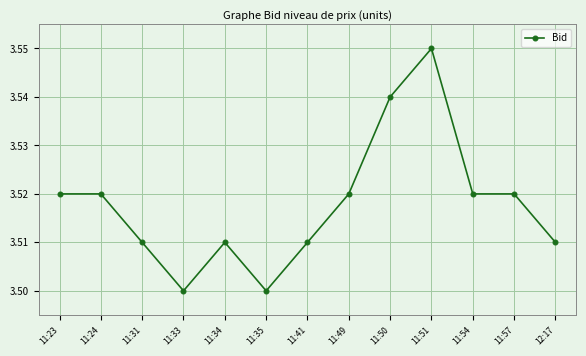

Where is the first local minimum?

11:33